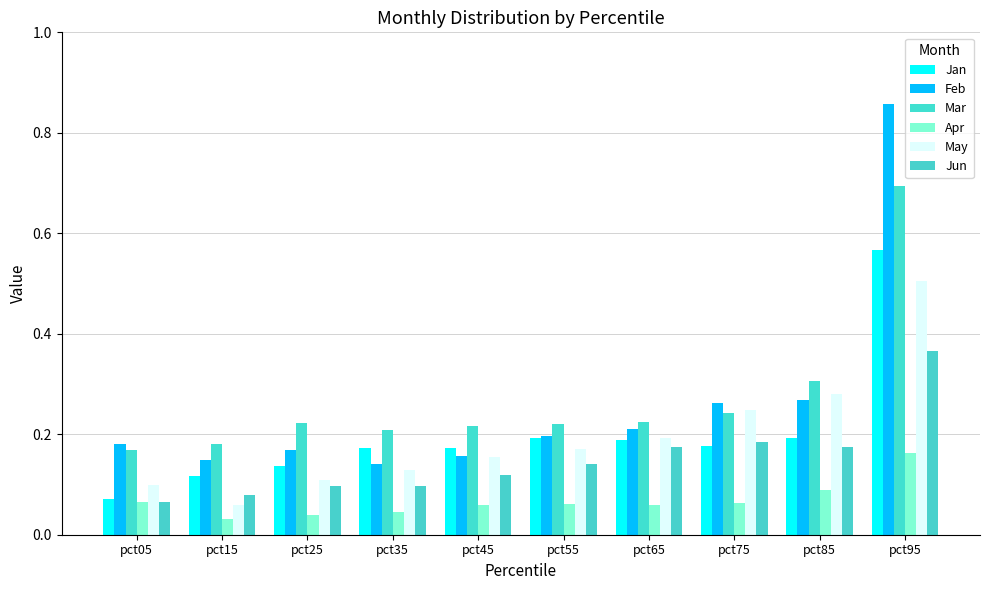

Reading right to left, transcribe all the data shown in this chart.

Jan: 0.6	0.2	0.2	0.2	0.2	0.2	0.2	0.1	0.1	0.1
Feb: 0.9	0.3	0.3	0.2	0.2	0.2	0.1	0.2	0.1	0.2
Mar: 0.7	0.3	0.2	0.2	0.2	0.2	0.2	0.2	0.2	0.2
Apr: 0.2	0.1	0.1	0.1	0.1	0.1	0.0	0.0	0.0	0.1
May: 0.5	0.3	0.2	0.2	0.2	0.2	0.1	0.1	0.1	0.1
Jun: 0.4	0.2	0.2	0.2	0.1	0.1	0.1	0.1	0.1	0.1